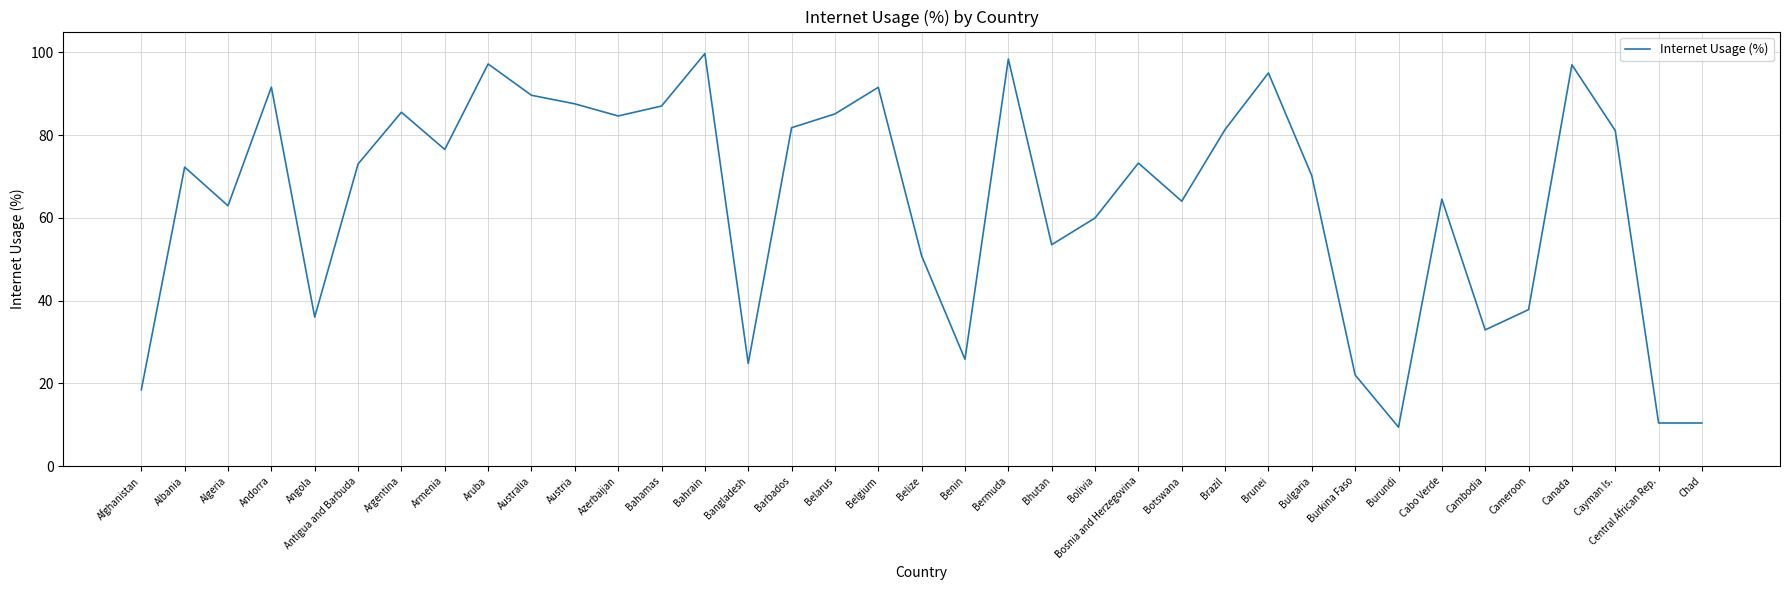

What is the difference between the values at Botswana and Bermuda?

34.4